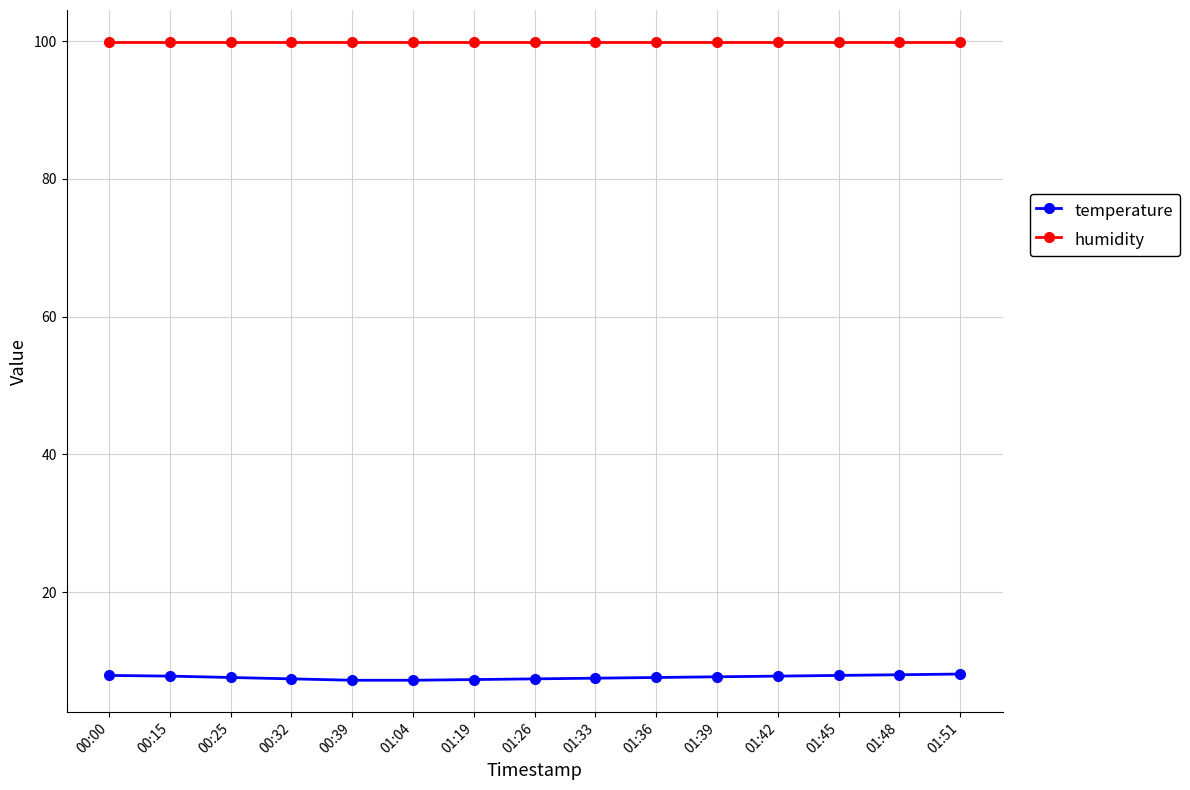

True or false: temperature and humidity intersect in this chart.

False